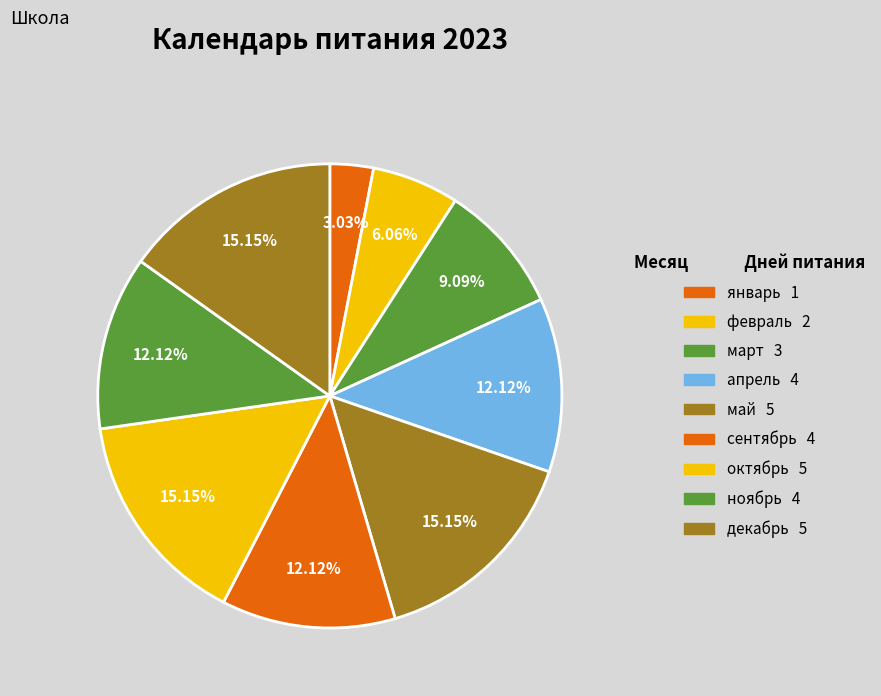

What is the smallest slice in the pie chart?

январь